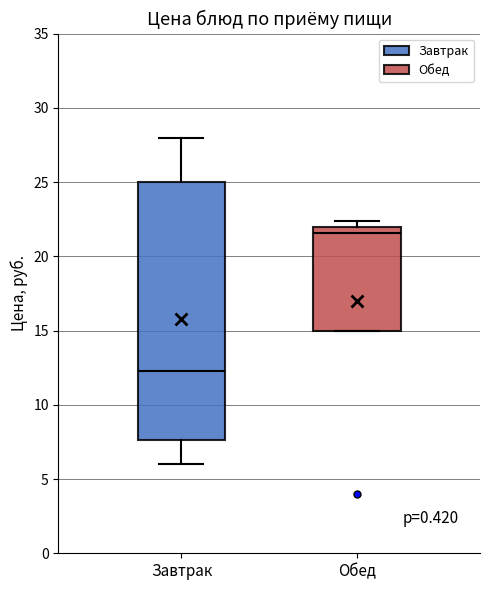

Where does the median line of the box for Обед sit on the y-axis? The values are not printed on the chart, so give them approximately, as read against the axis.

21.5